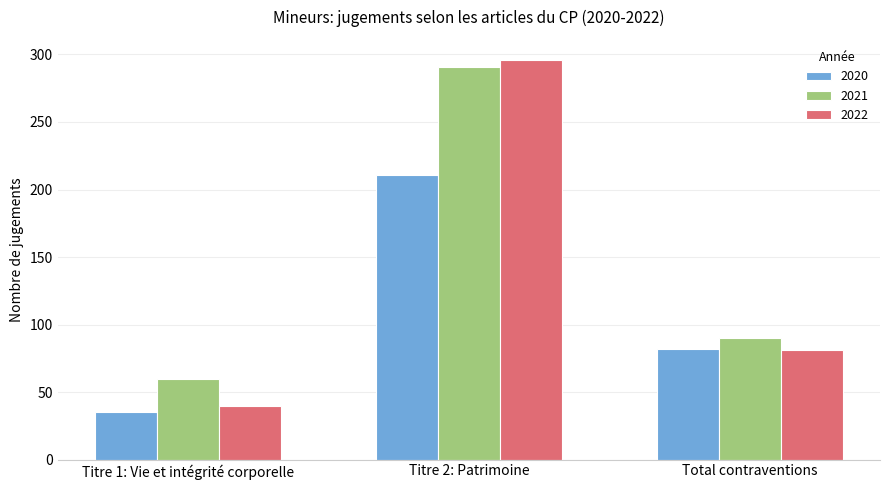

How many categories are shown in the chart?

3